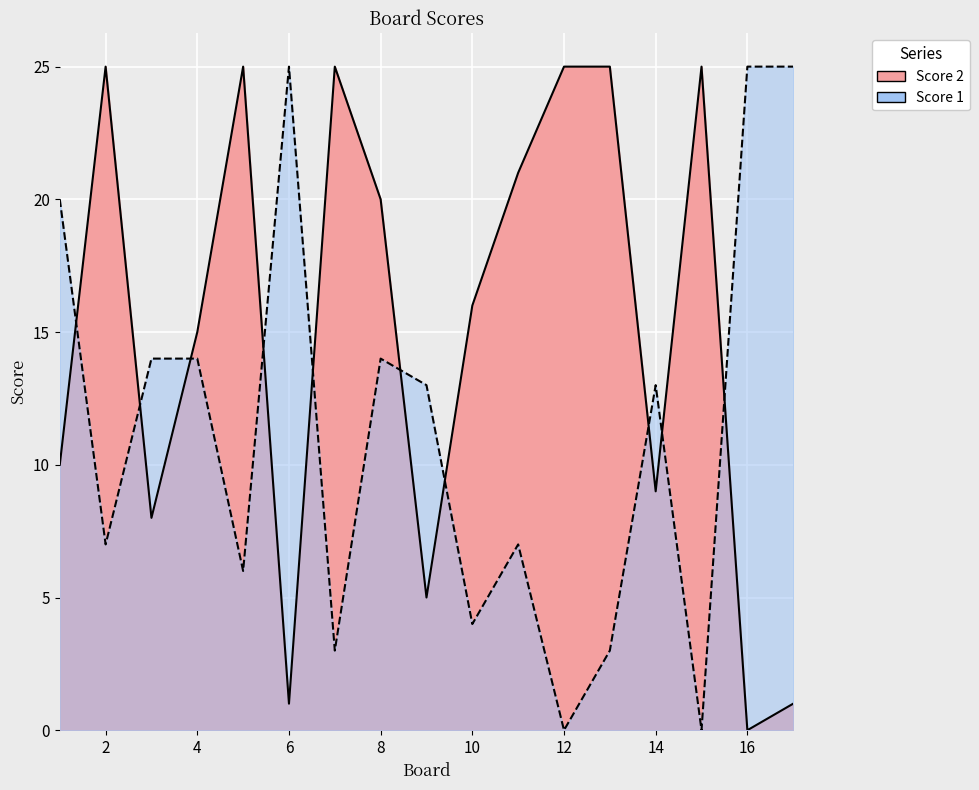

Which series has the widest spread of values?

Score 1